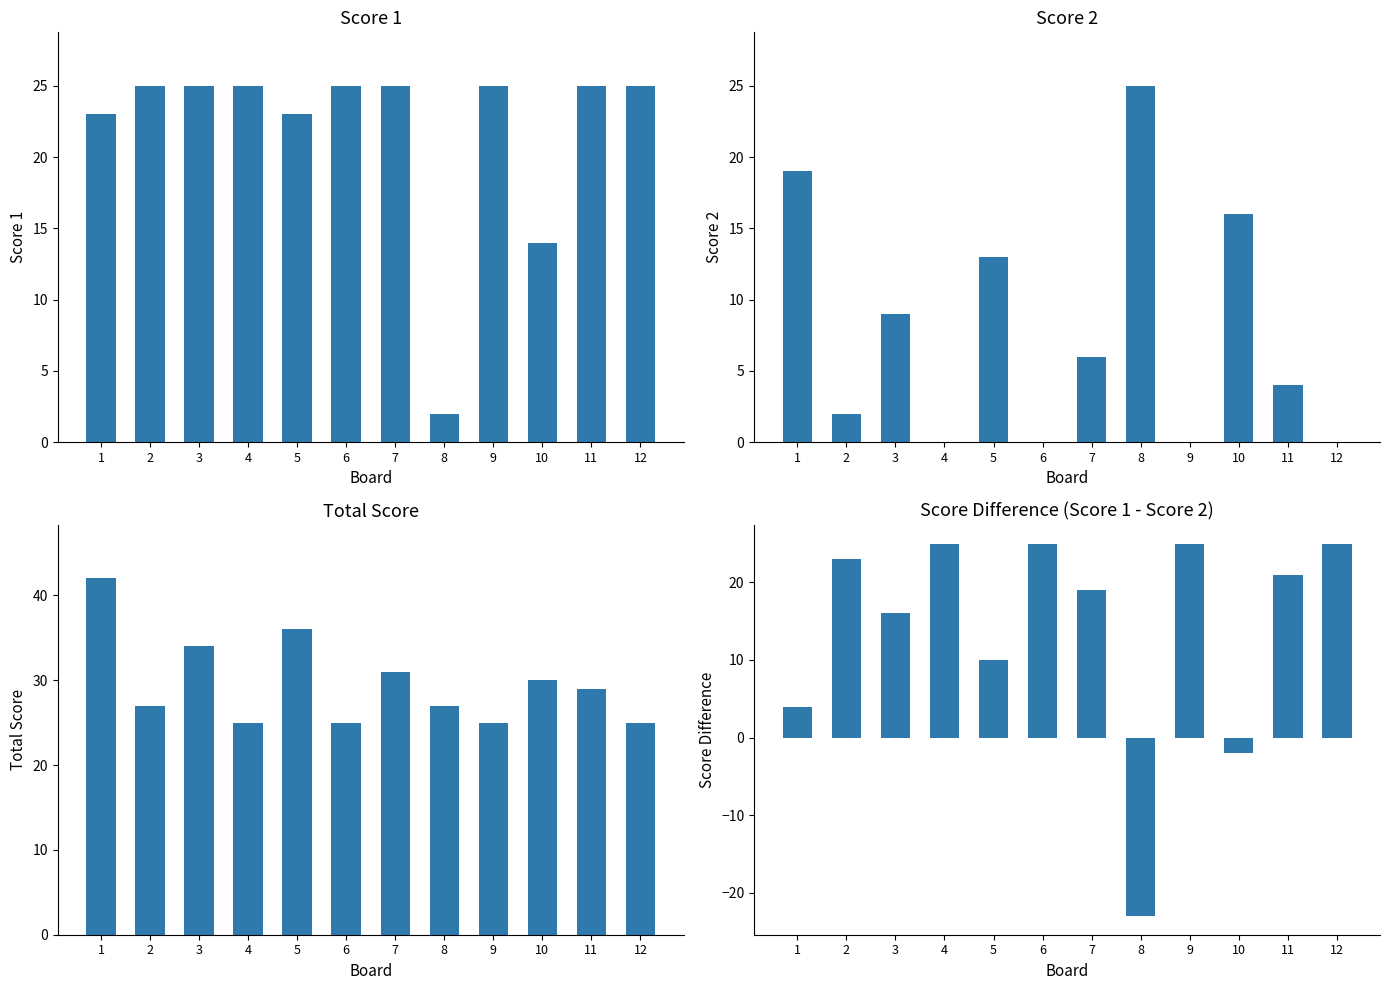

Is it true that Score 2 equals 2 at 2?

True